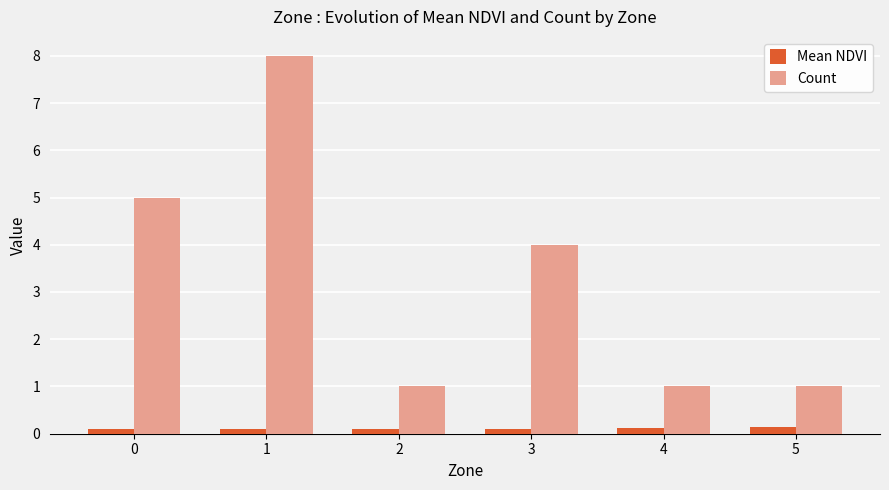

What is the total value across all series at 5?

1.1